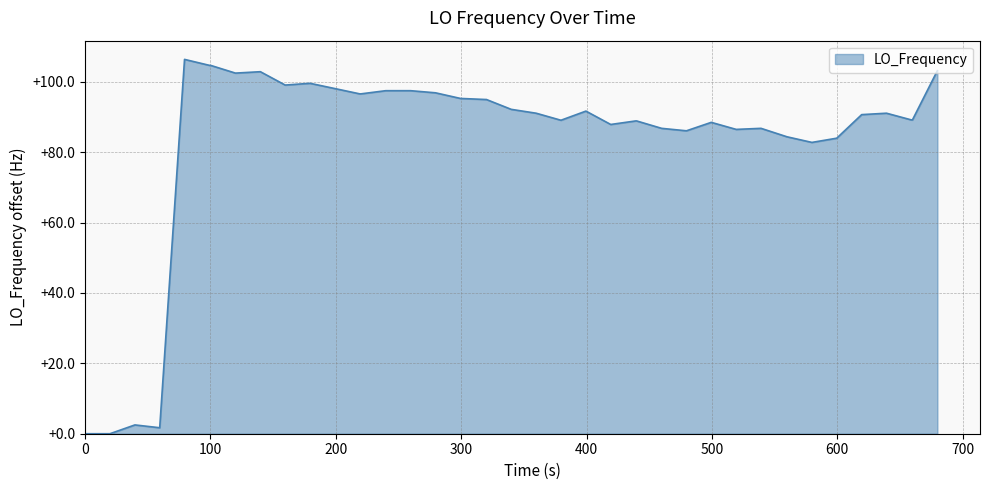

What is the greatest value displayed?

106.4